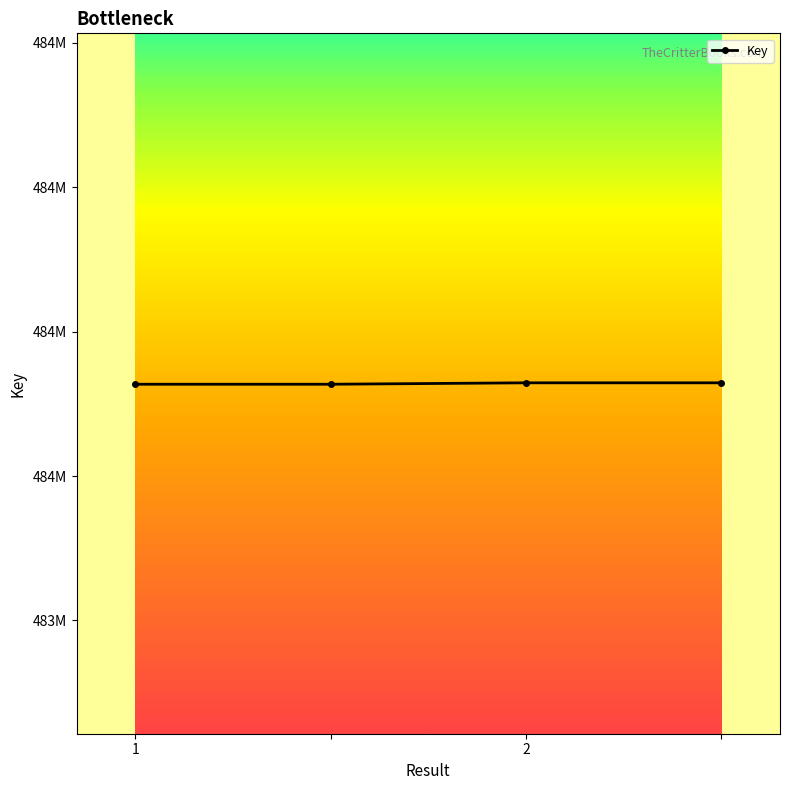

Does the chart have visible grid lines?

No